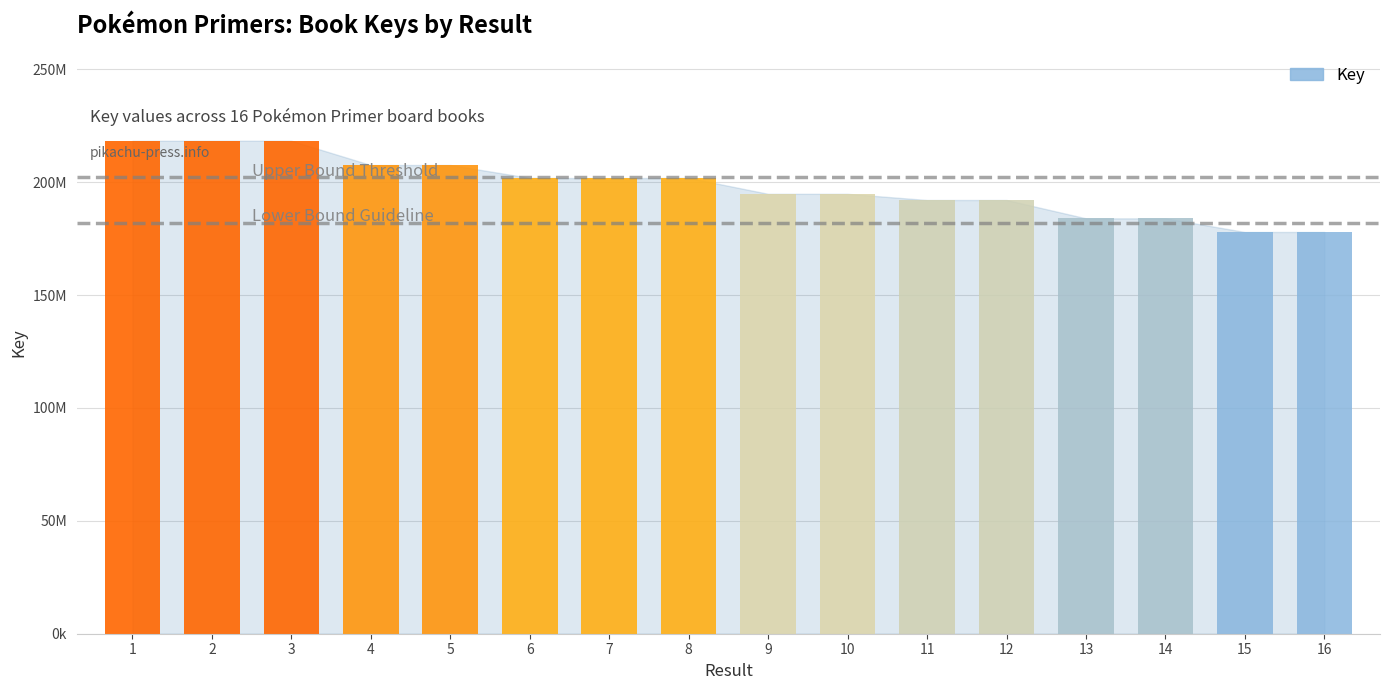

Are the bars horizontal?

No